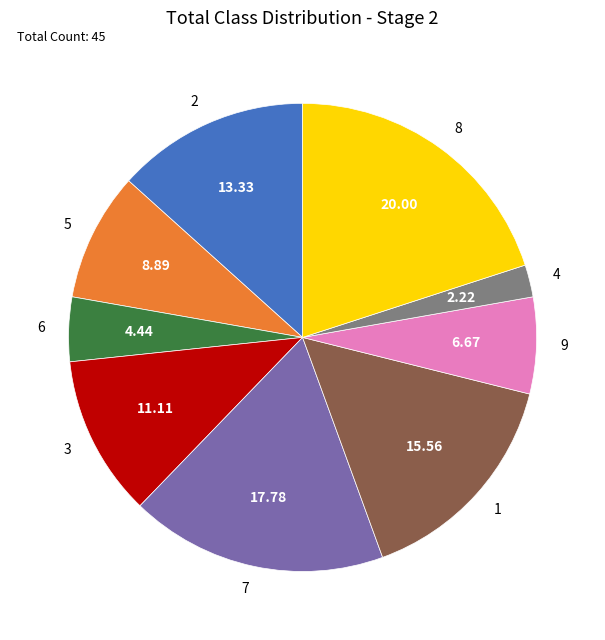

Is there any slice that represents more than half of the pie?

No